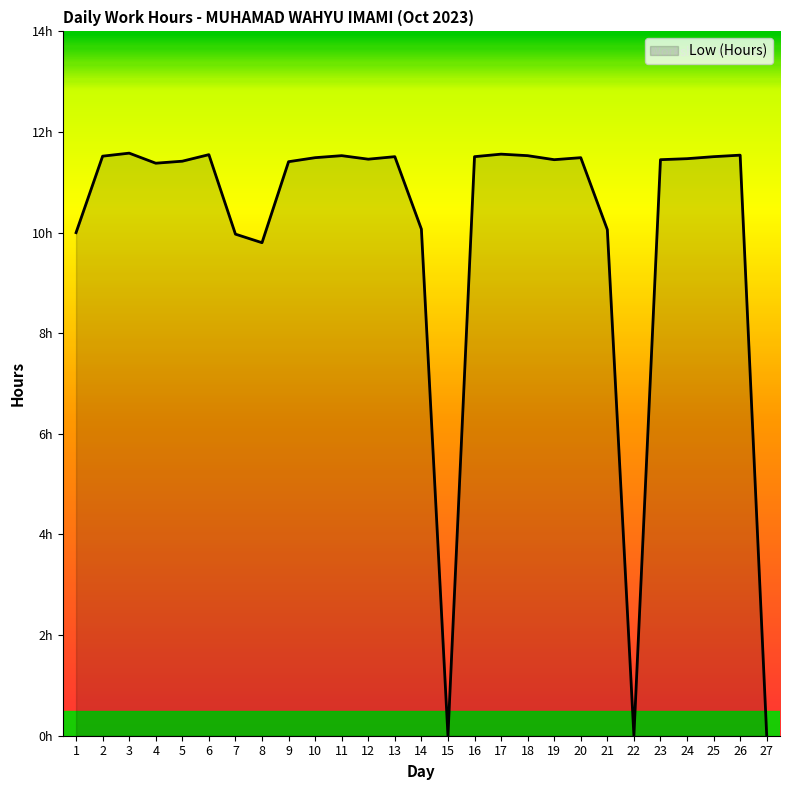

The value at 27 is 7.1. True or false?

False